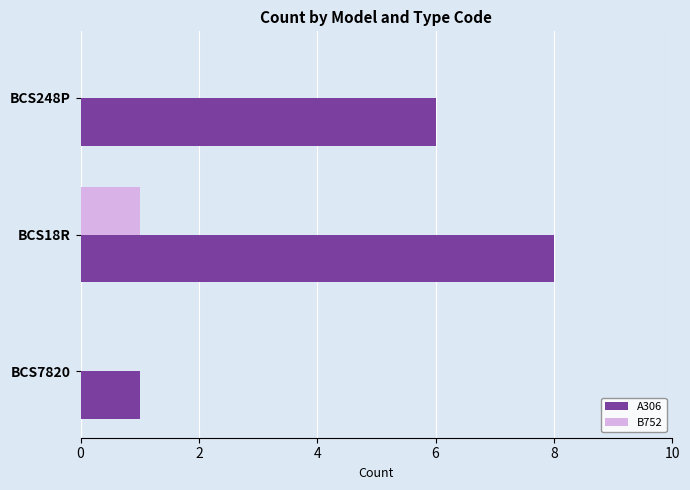

What is the total value across all series at BCS18R?

9